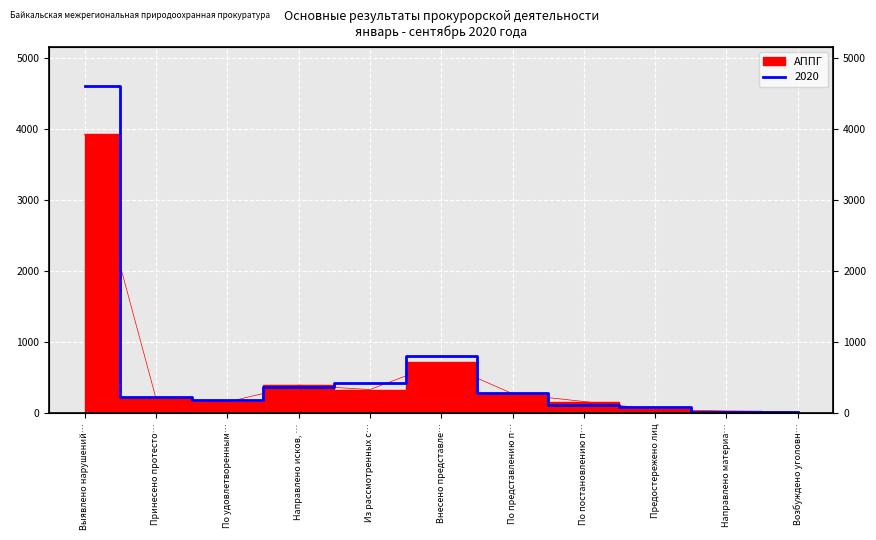

What position from the right is Внесено представле…?

6